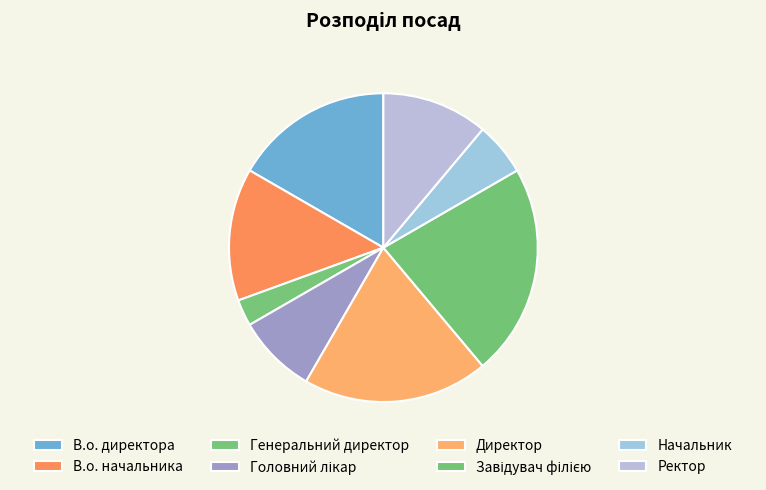

To the nearest percent, what is the combined percentage of В.о. директора and В.о. начальника?

31%